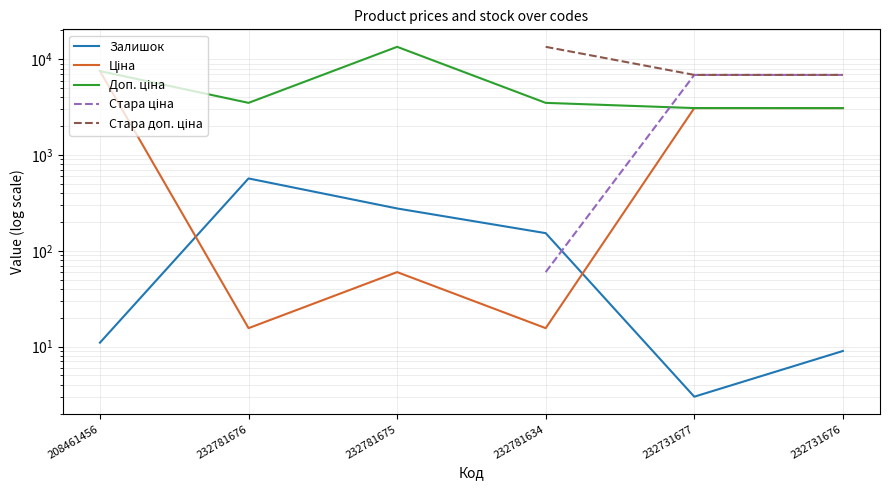

Where does the Стара доп. ціна series first go above 13493?

232781676